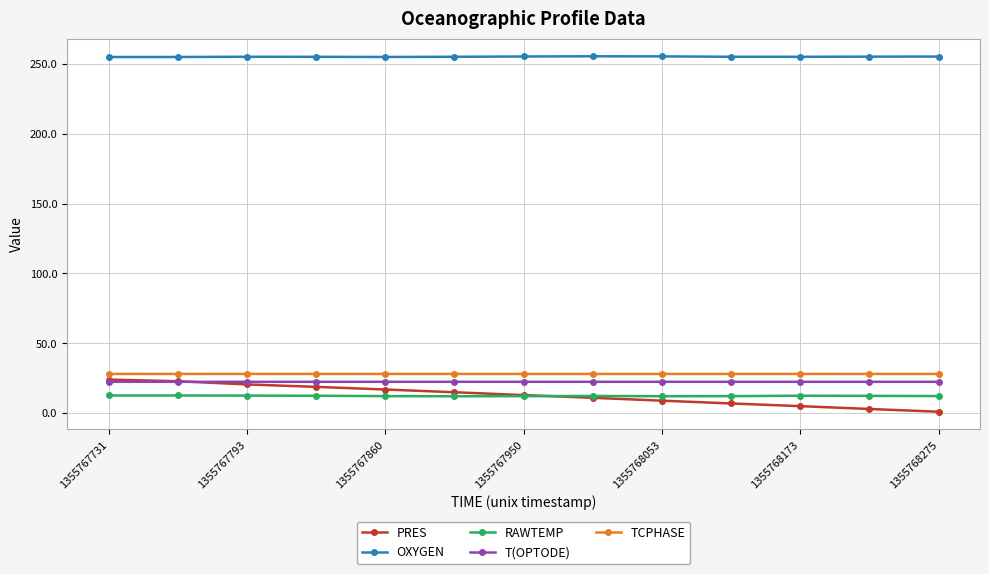

Does the chart display data point markers on the line(s)?

Yes